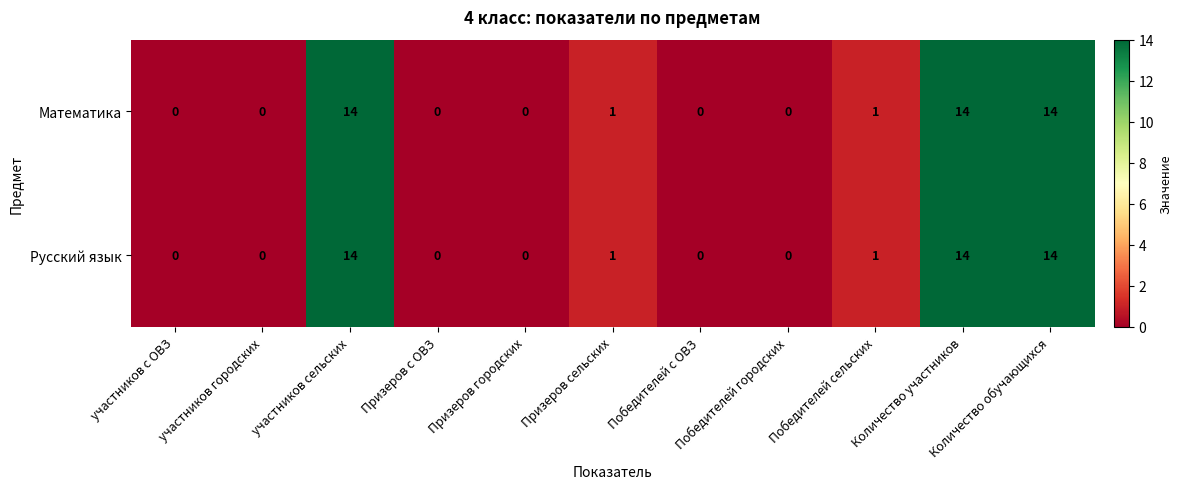

Is it true that Русский язык equals 10 at Победителей с ОВЗ?

False